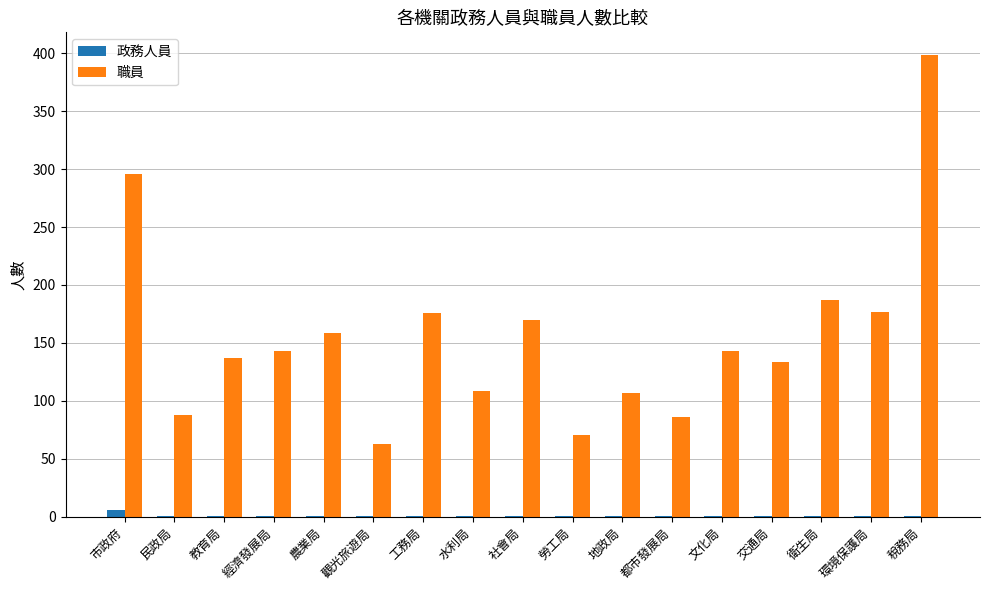

How many groups of bars are there?

17